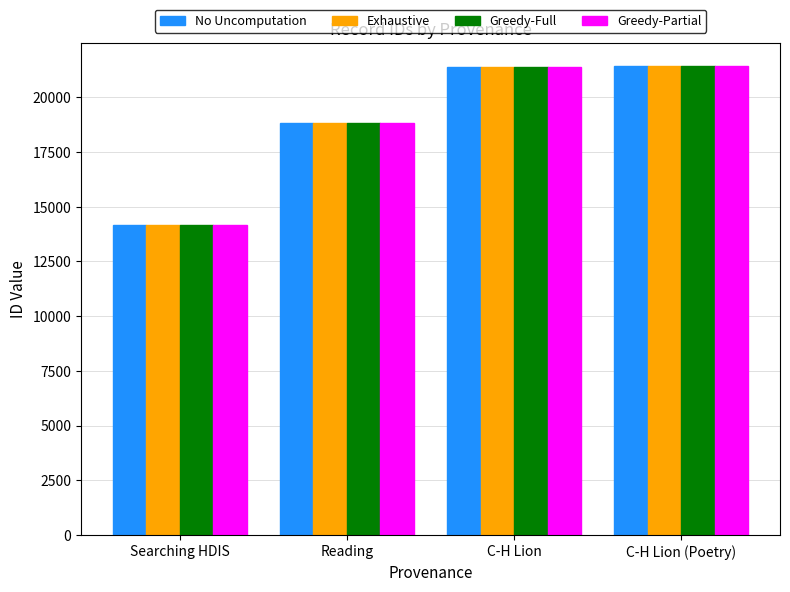

The Exhaustive series shows 30127 at C-H Lion (Poetry). True or false?

False